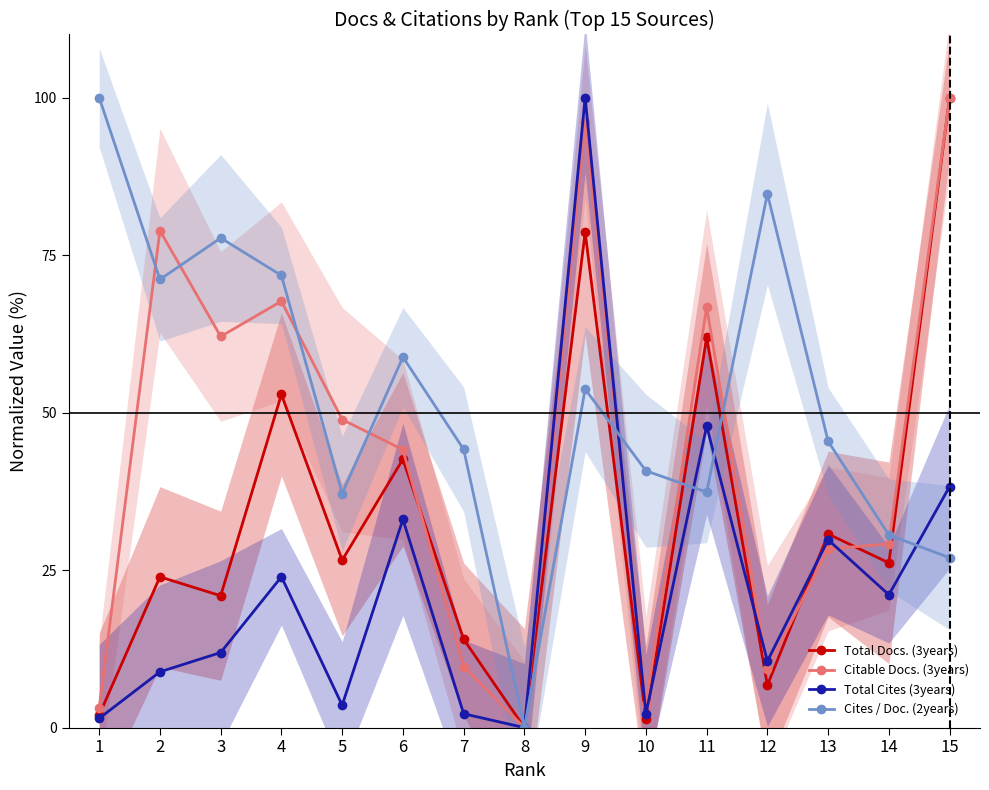

Reading left to right, list all the values displayed in this chart.

Total Docs. (3years): 1=2.0	2=23.9	3=20.9	4=52.9	5=26.6	6=42.6	7=14.0	8=0.0	9=78.6	10=1.3	11=61.9	12=6.7	13=30.7	14=26.1	15=100.0
Citable Docs. (3years): 1=3.2	2=78.9	3=62.1	4=67.7	5=48.9	6=44.1	7=9.7	8=0.0	9=96.1	10=3.7	11=66.7	12=9.3	13=28.4	14=29.2	15=100.0
Total Cites (3years): 1=1.5	2=8.9	3=11.9	4=23.9	5=3.6	6=33.1	7=2.2	8=0.0	9=100.0	10=2.2	11=47.9	12=10.6	13=29.8	14=21.1	15=38.3
Cites / Doc. (2years): 1=100.0	2=71.1	3=77.7	4=71.8	5=37.2	6=58.8	7=44.2	8=0.0	9=53.7	10=40.8	11=37.4	12=84.7	13=45.4	14=30.6	15=27.0